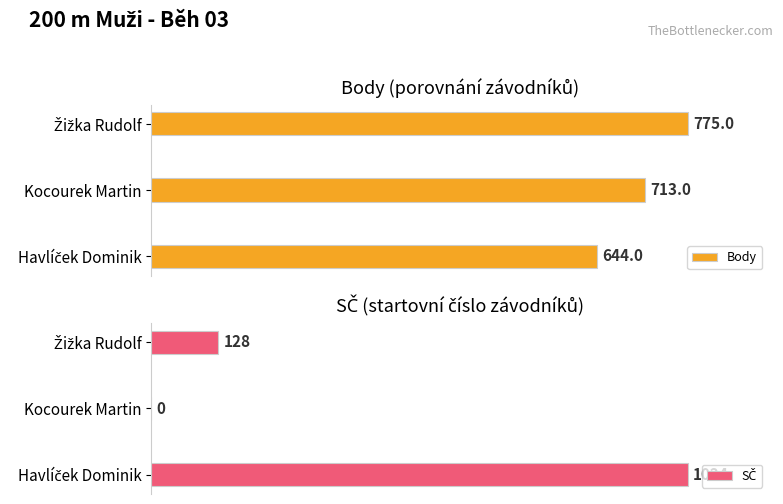

Count the Body values in the range 644 to 775.

3